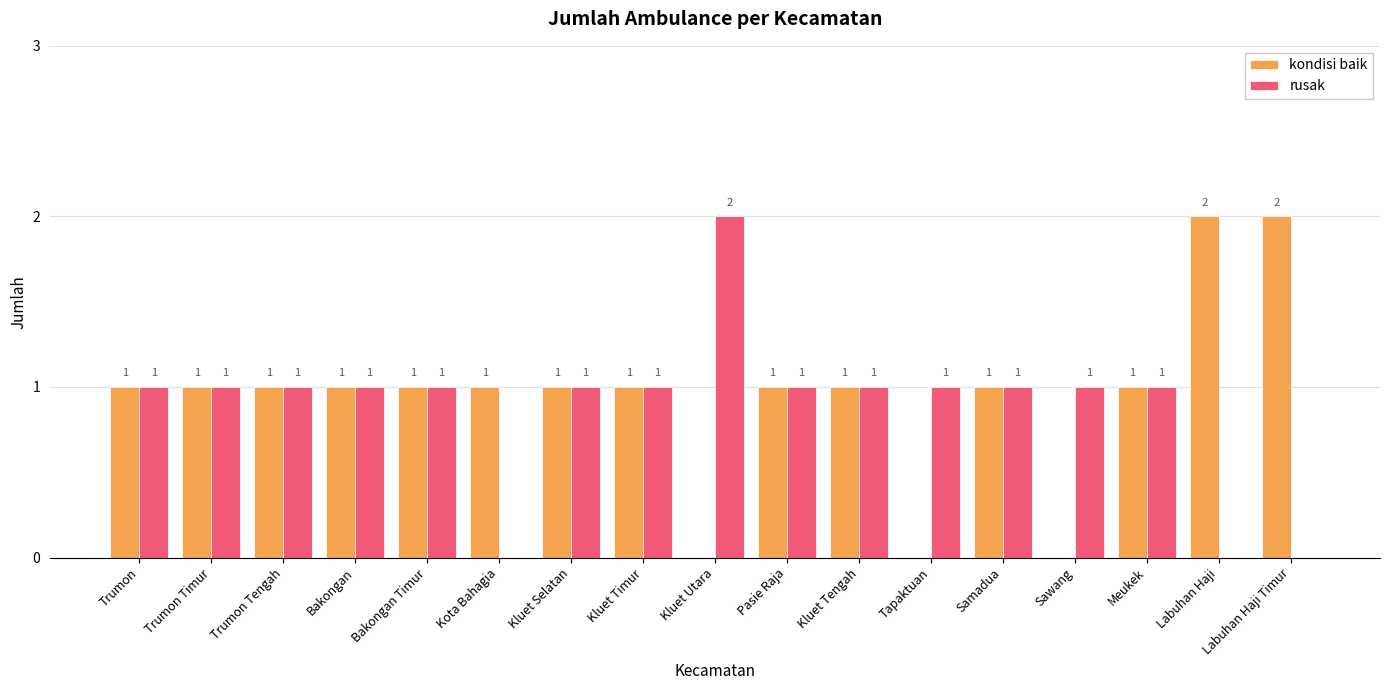

What is the sum of all rusak values?

15